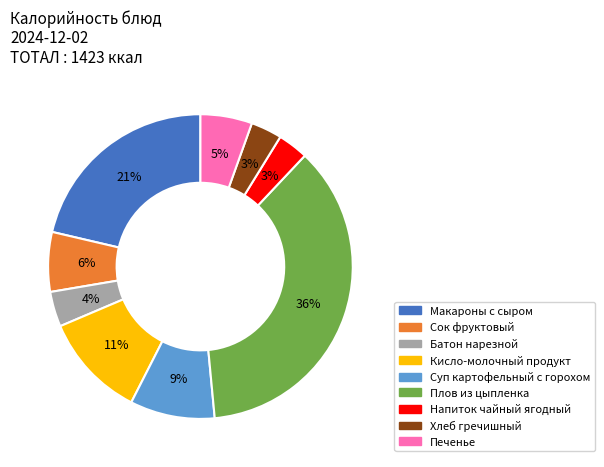

How many slices are in this pie chart?

9